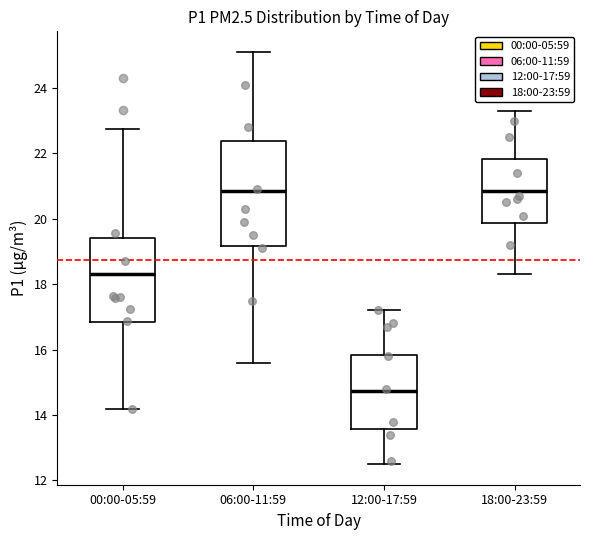

Reading left to right, read every box against the y-axis: the position of its median line, the range the box covers, and the ends of its whiskers. The values are not printed on the chart, so give them approximately, as read against the axis.

00:00-05:59: median 18.4, box 16.8 to 19.4, whiskers 14.2 to 22.8
06:00-11:59: median 20.8, box 19.2 to 22.4, whiskers 15.6 to 25.2
12:00-17:59: median 14.8, box 13.6 to 15.8, whiskers 12.6 to 17.2
18:00-23:59: median 20.8, box 19.8 to 21.8, whiskers 18.4 to 23.4